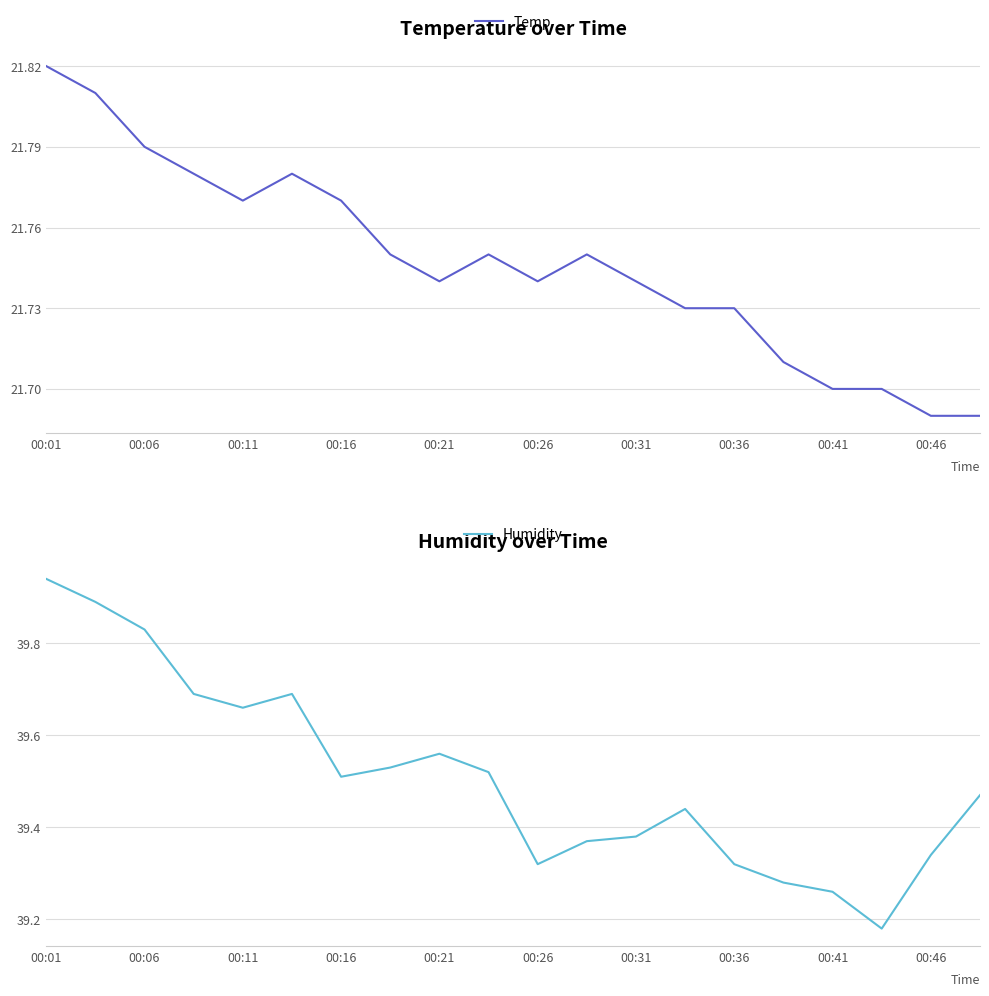

Is it true that Temp equals 12.4 at 00:11?

False